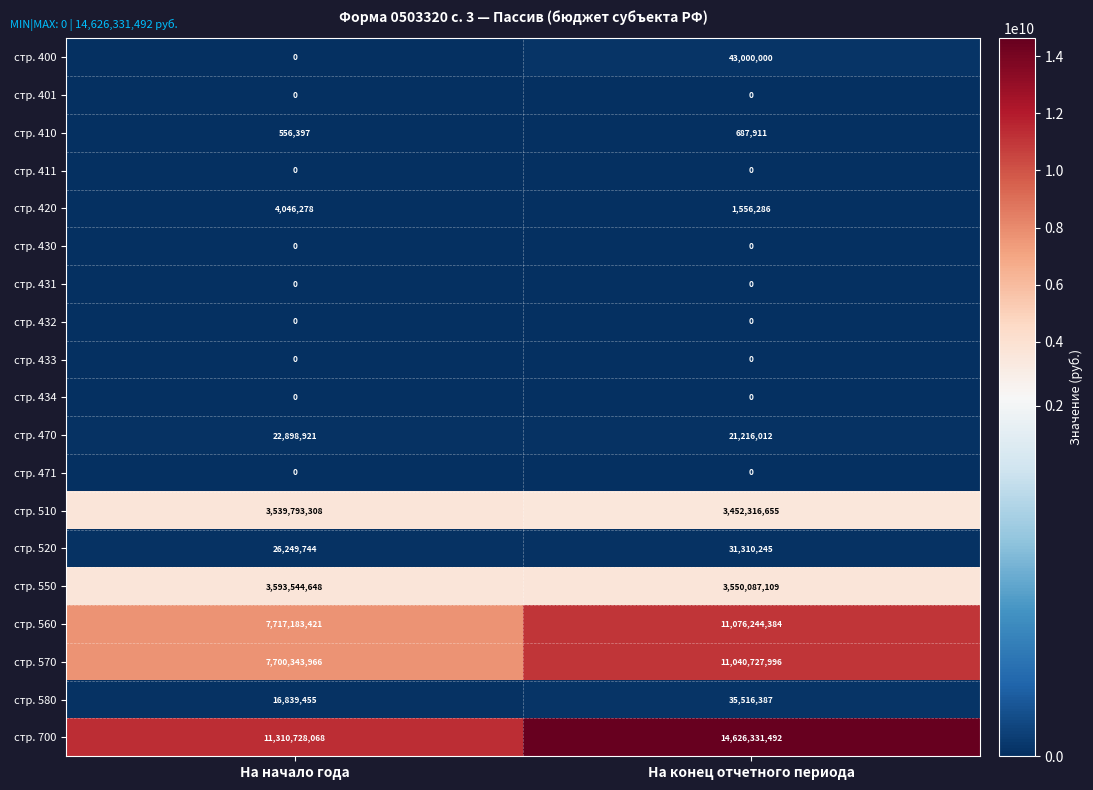

What is the difference between the highest and lowest values at На начало года?

11310728068